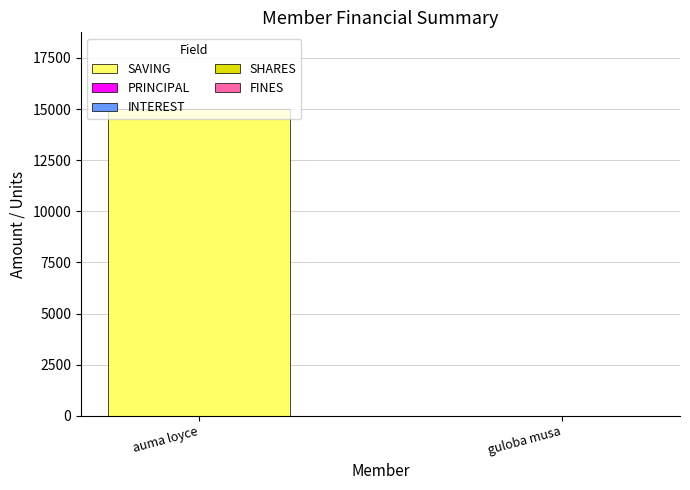

Does the chart contain stacked bars?

Yes